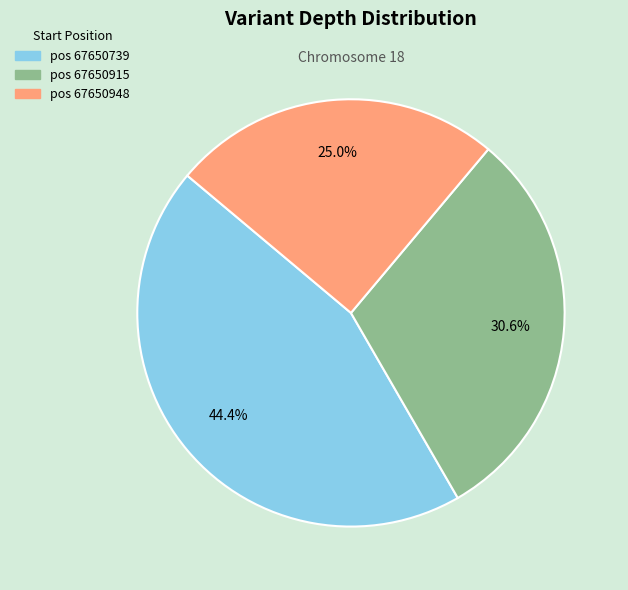

Is there any slice that represents more than half of the pie?

No